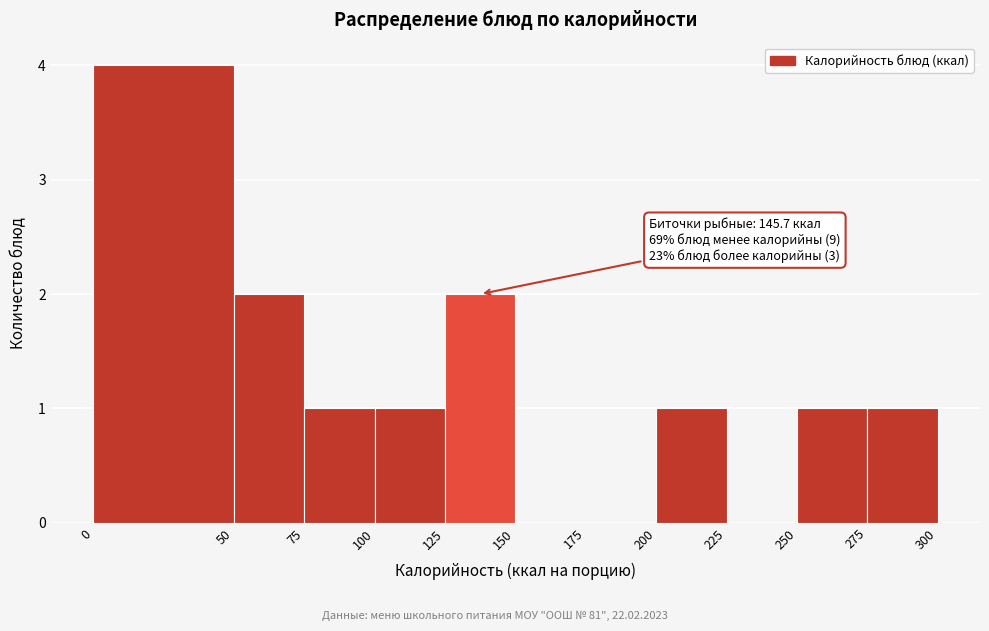

Over which range of the x-axis is the bar tallest?

0 to 50